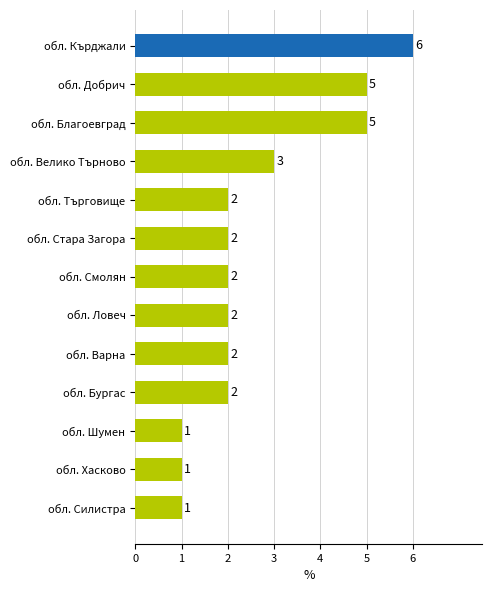

What is the greatest value displayed?

6